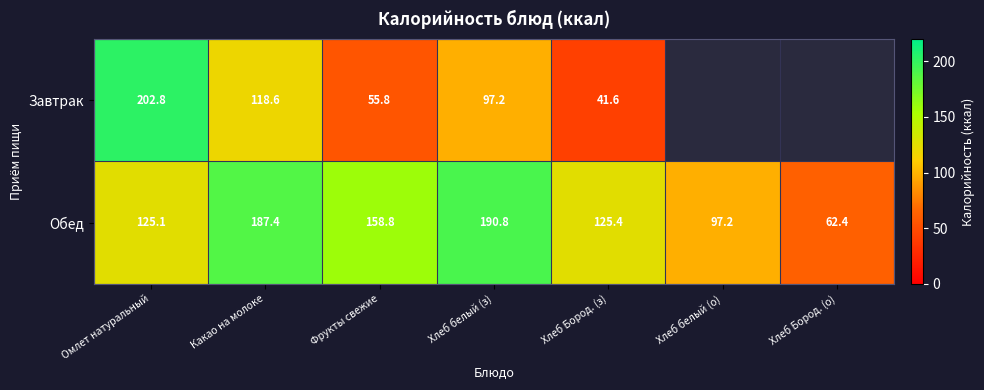

How many data points in Обед are above 125?

5